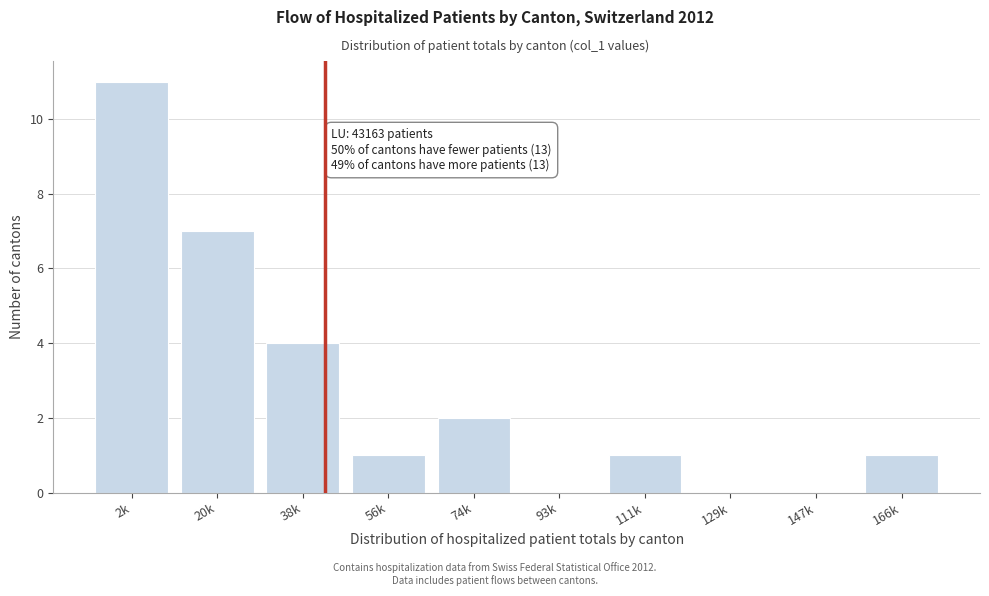

Reading right to left, extract all data points from this chart.

166k=1	147k=0	129k=0	111k=1	93k=0	74k=2	56k=1	38k=4	20k=7	2k=11